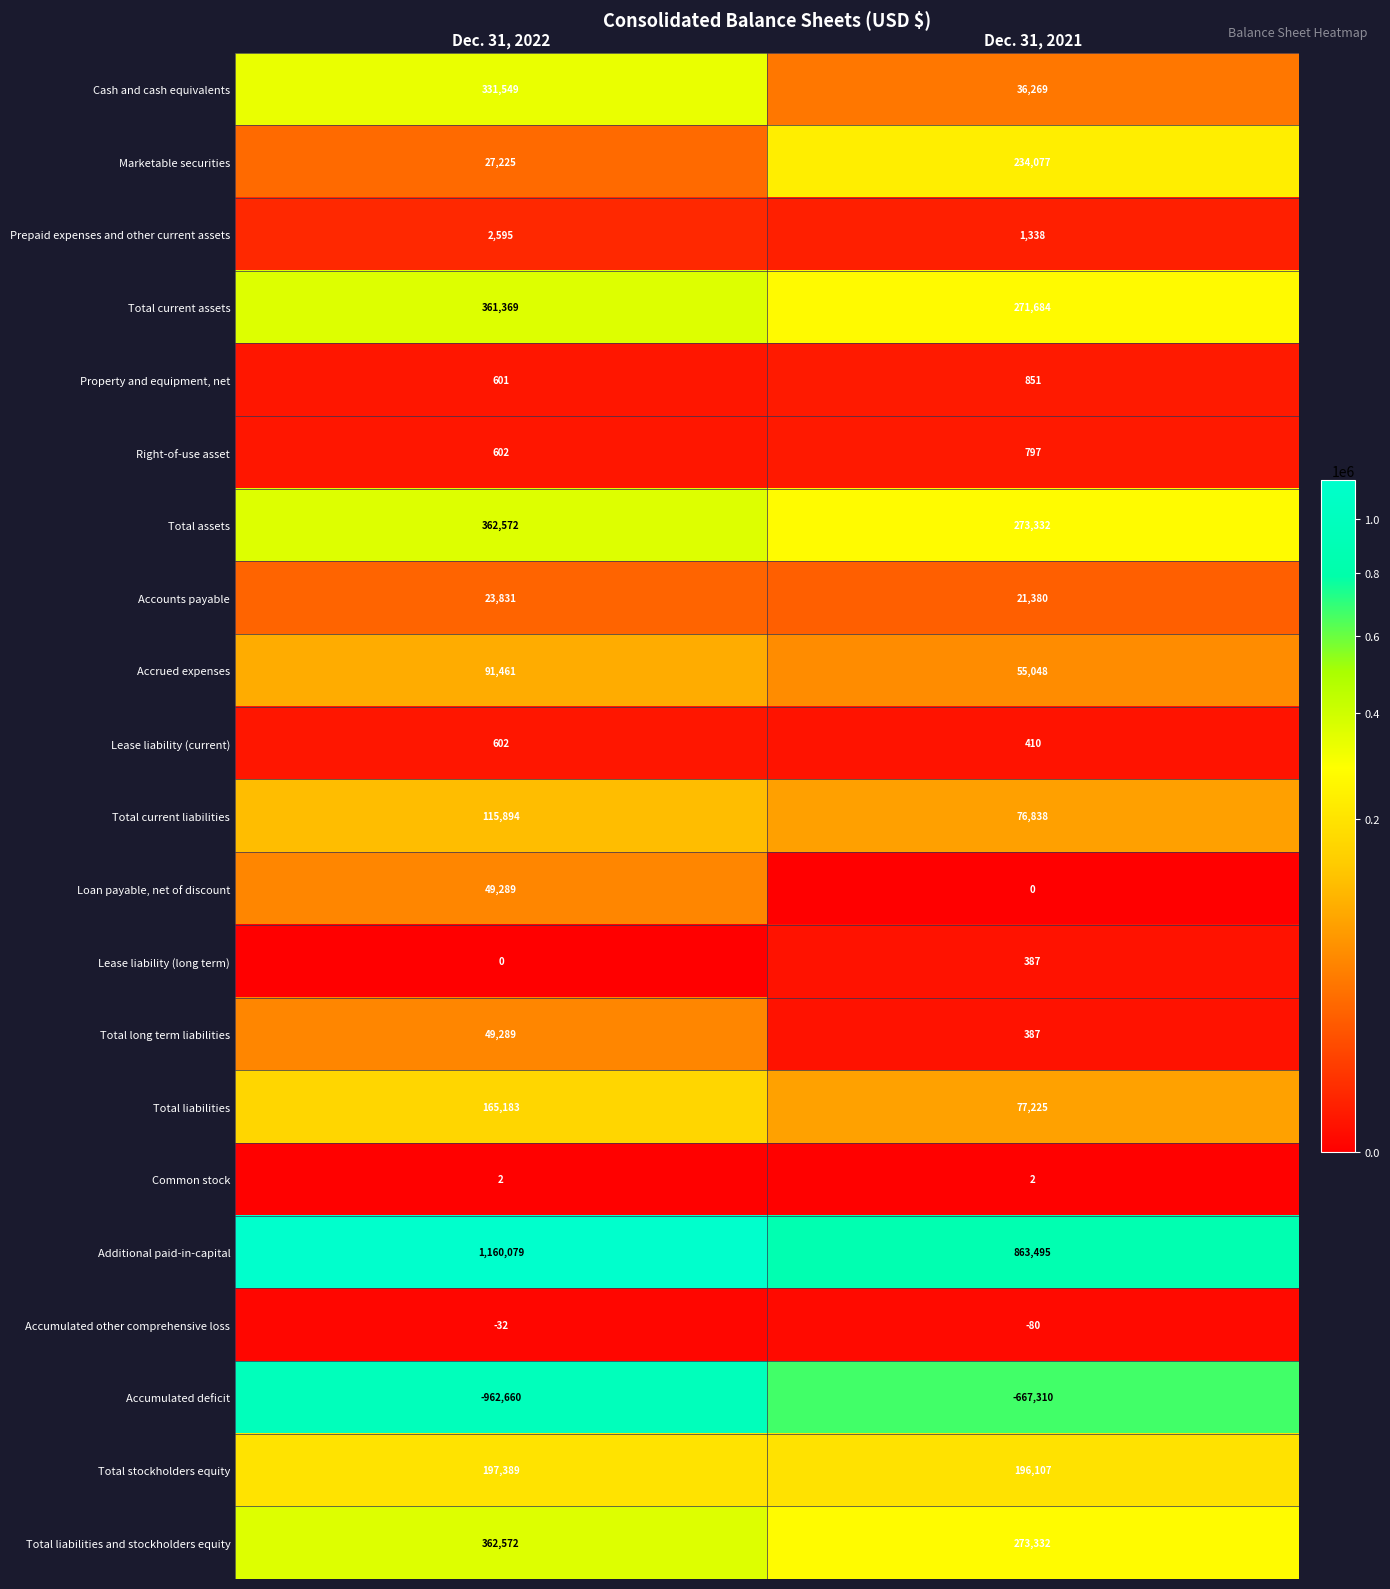

At which category is the sum across all series the highest?

Dec. 31, 2022